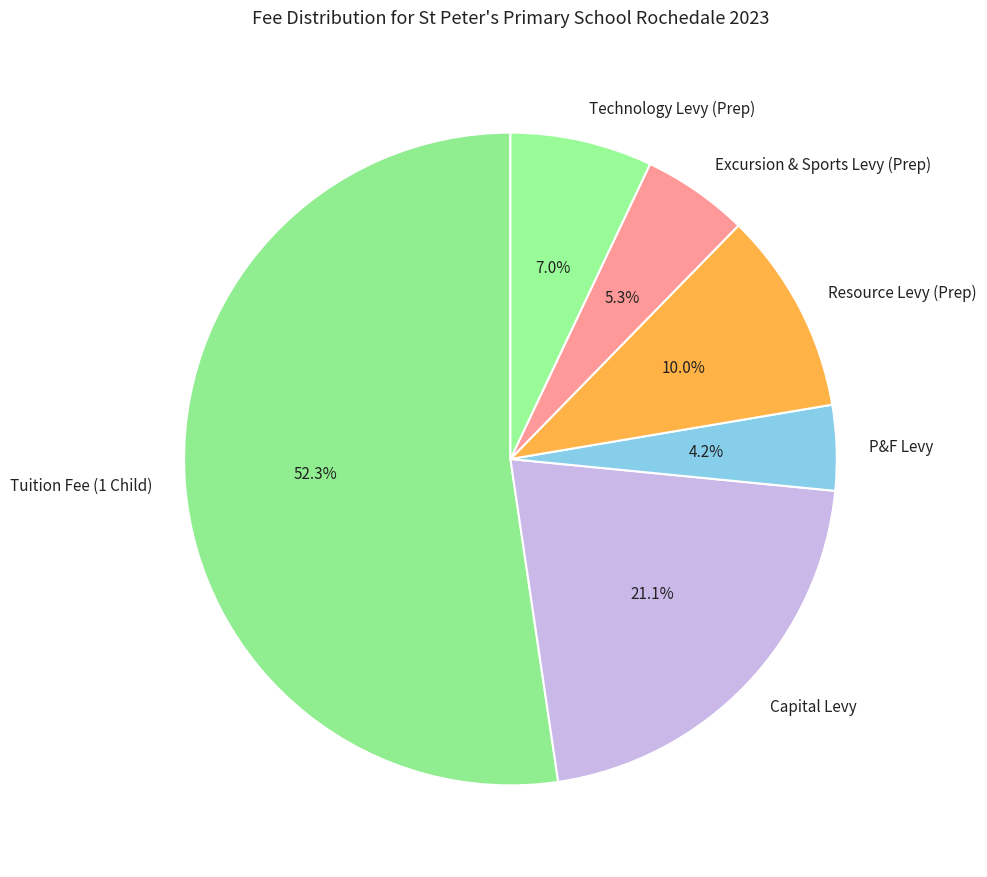

Which slice is the largest?

Tuition Fee (1 Child)